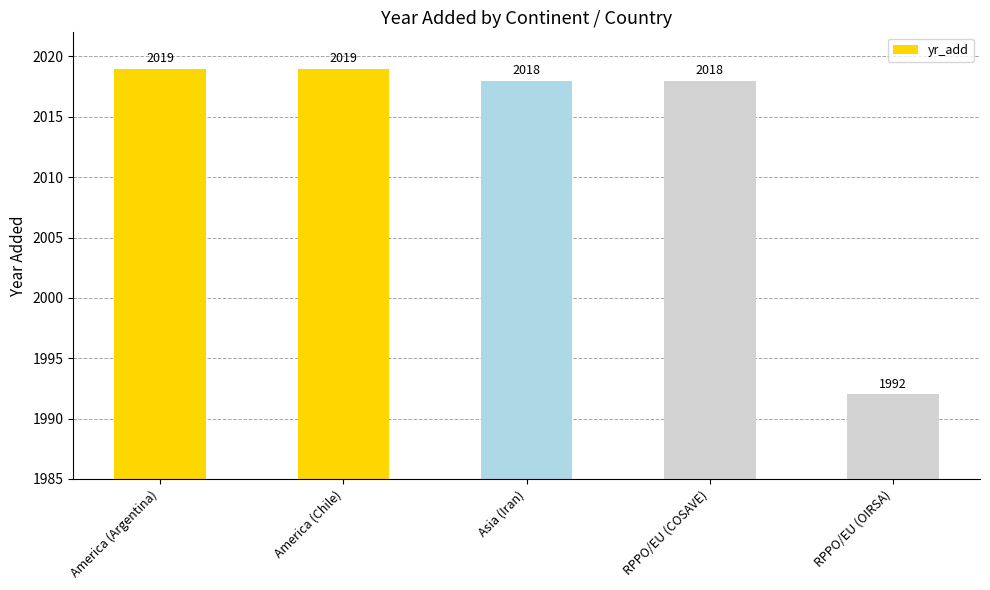

How many data points does each series have?

5